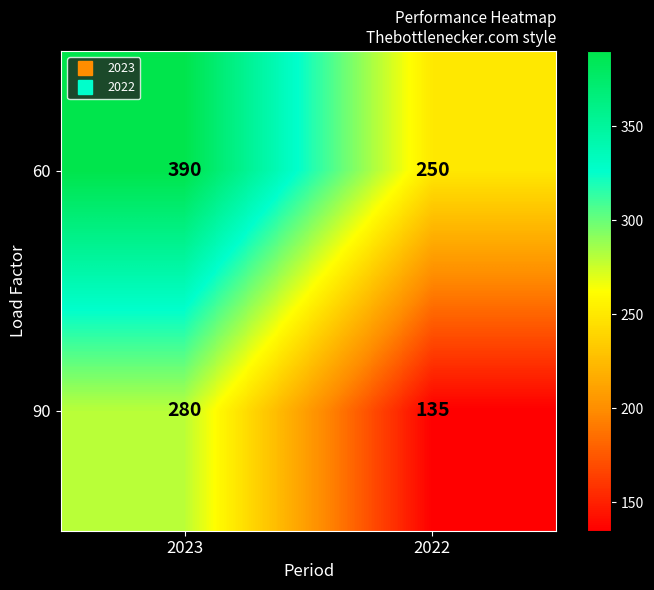

List the series in order of their peak value, highest first.

60, 90